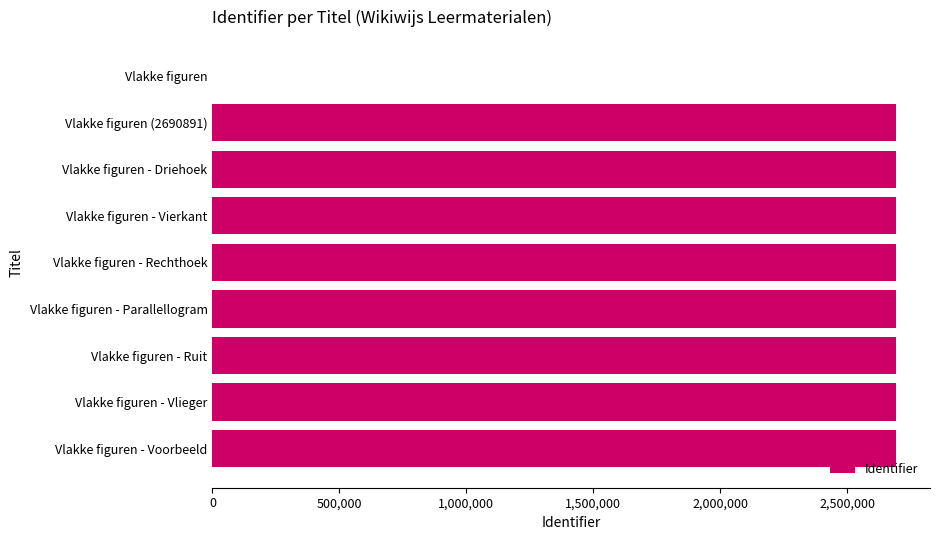

What is the greatest value displayed?

2690963